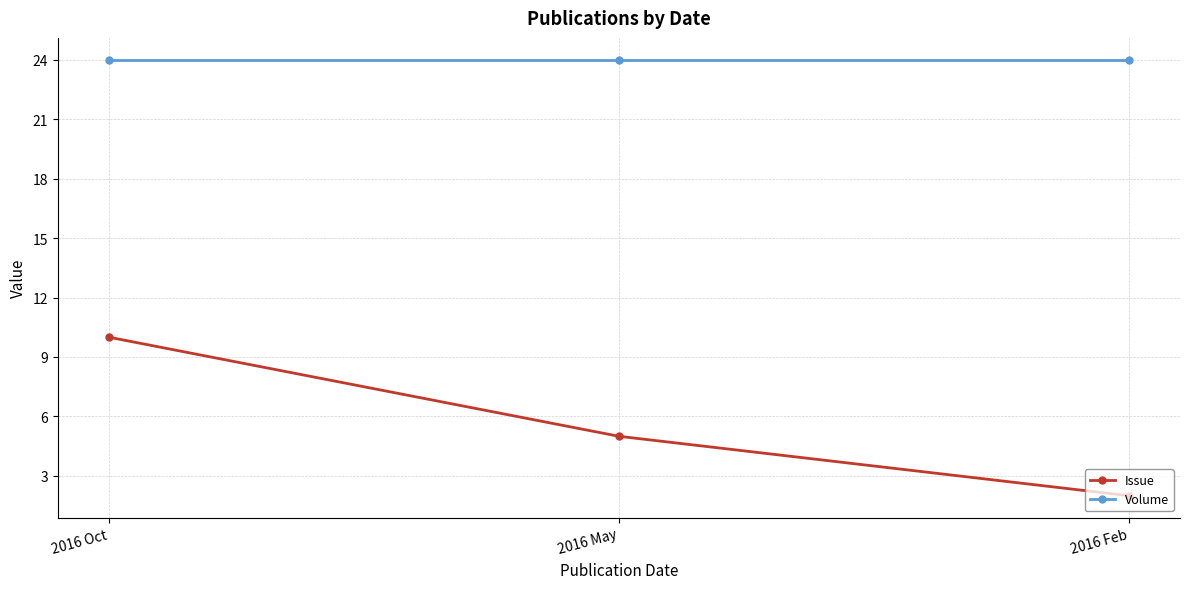

List the series in order of their peak value, lowest first.

Issue, Volume